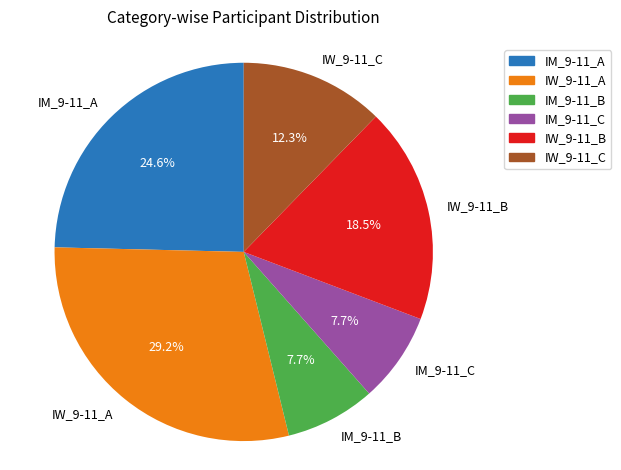

Is IM_9-11_C the majority of the pie?

No